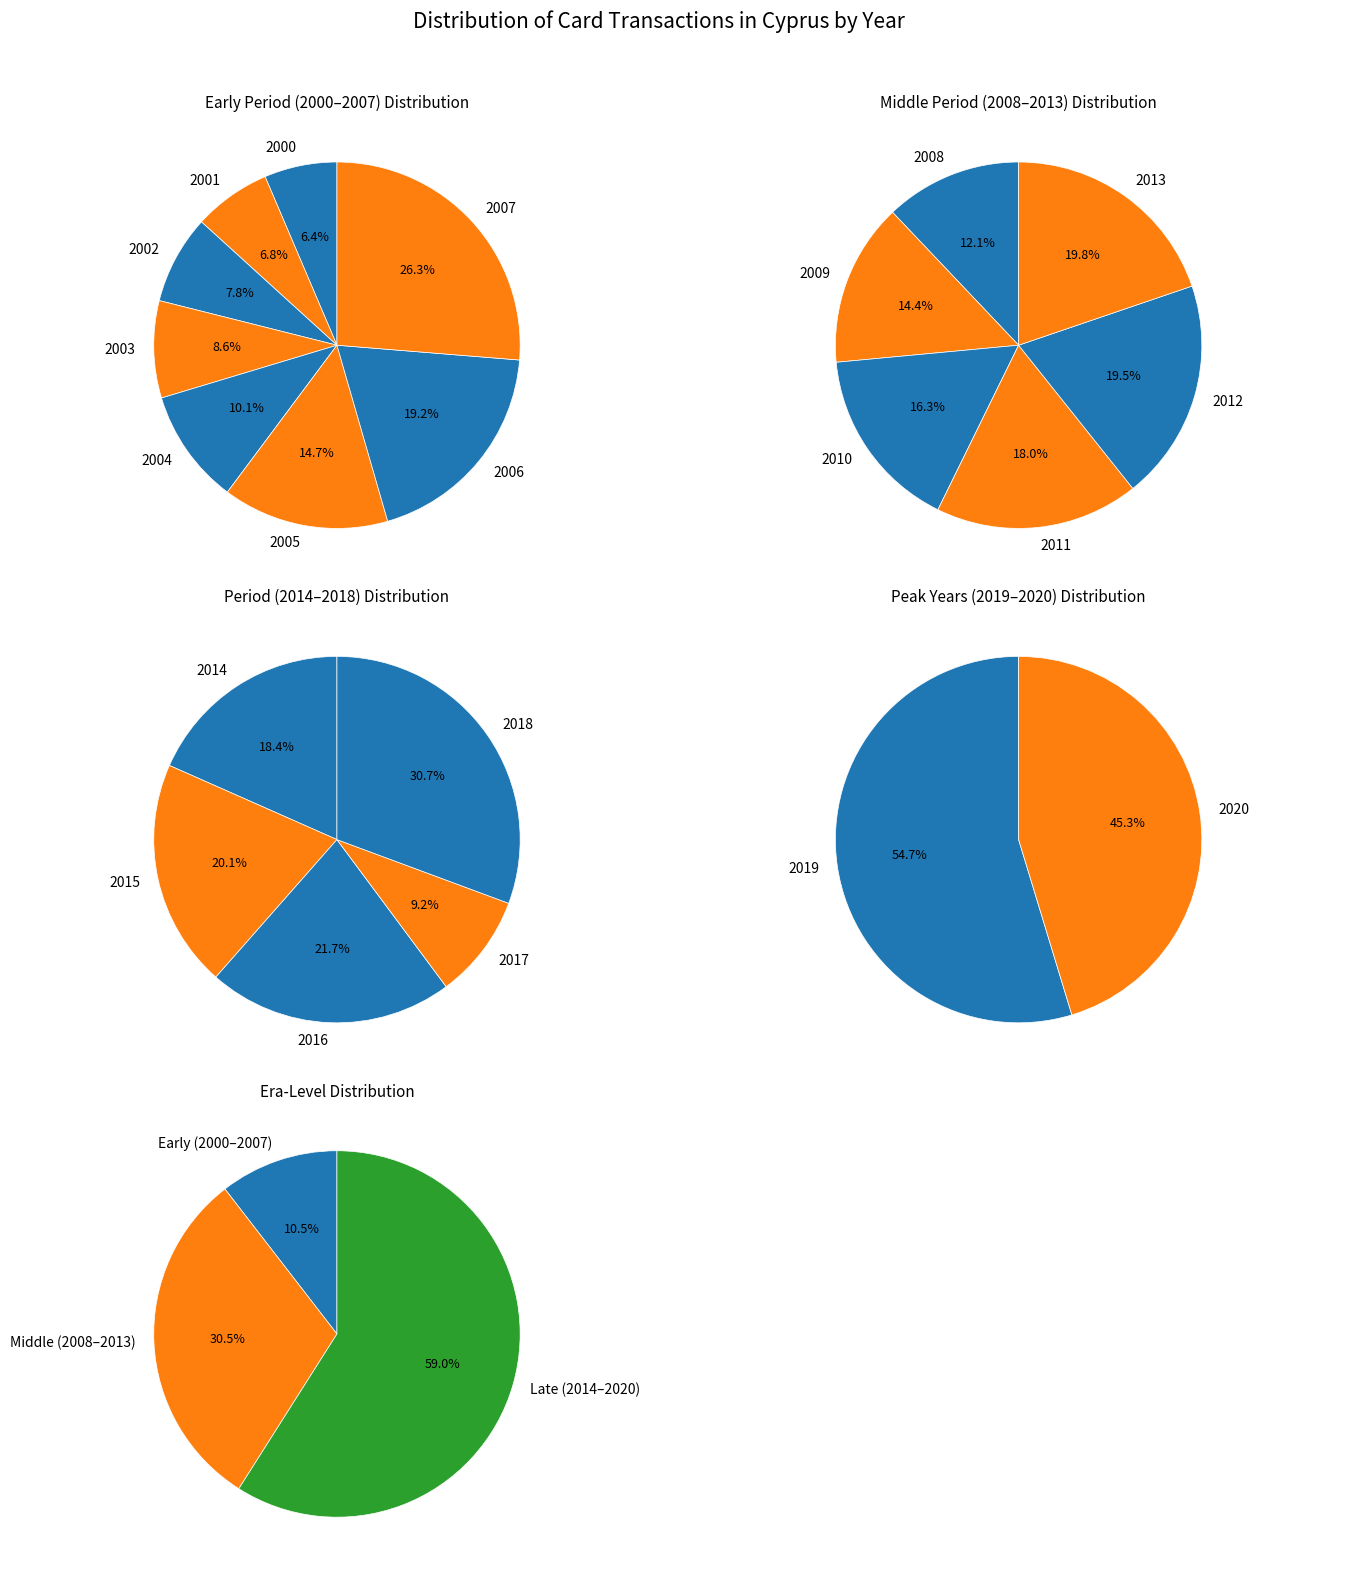

Do 2013 and 2019 together represent more than half of the pie?

No